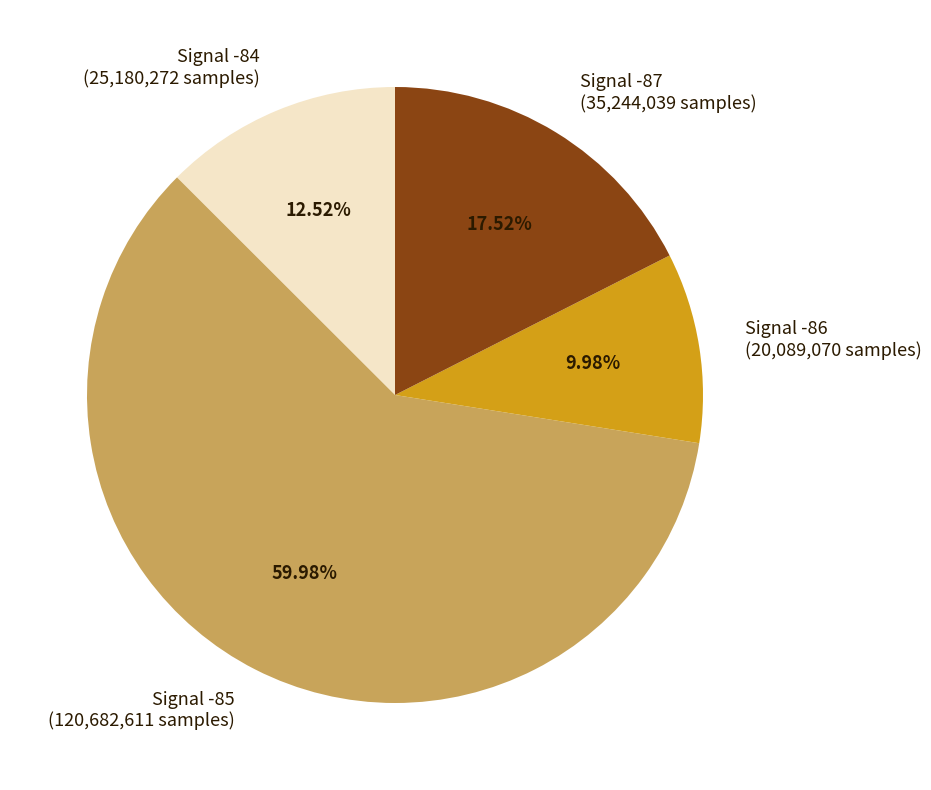

Which category accounts for the majority?

Signal -85 (120,682,611 samples)